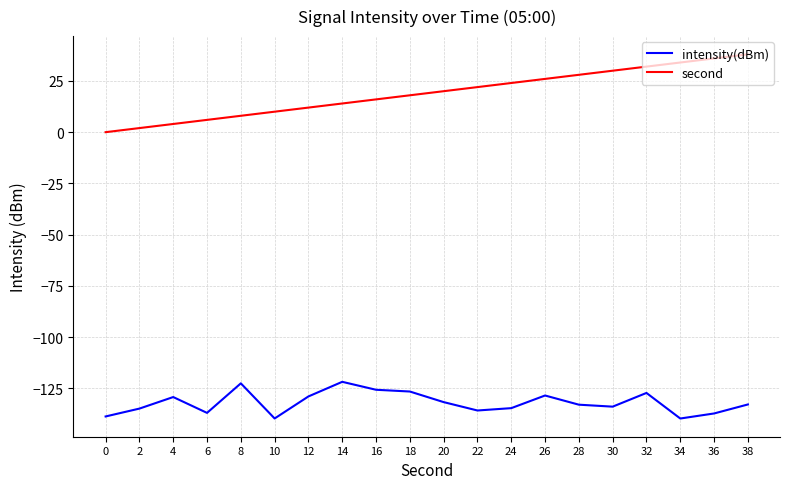

What is the maximum value shown in the chart?

38.0